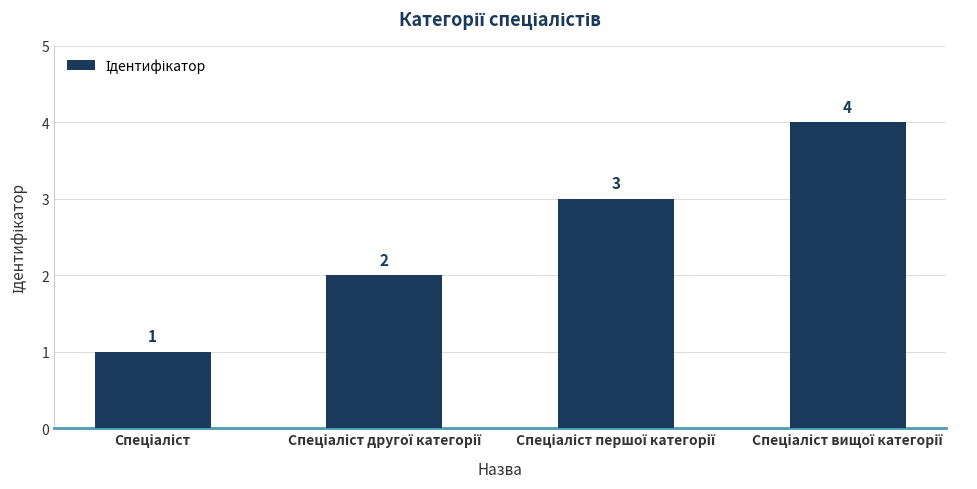

What is the value of the 1st bar from the left?

1